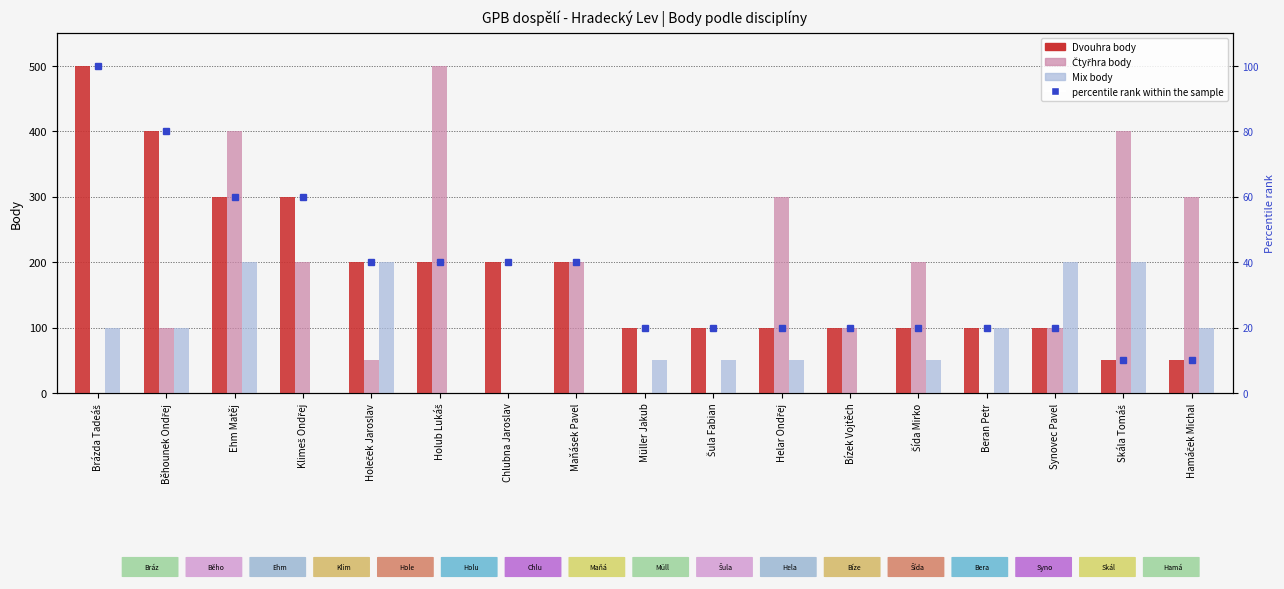

How many distinct data groups are displayed?

4